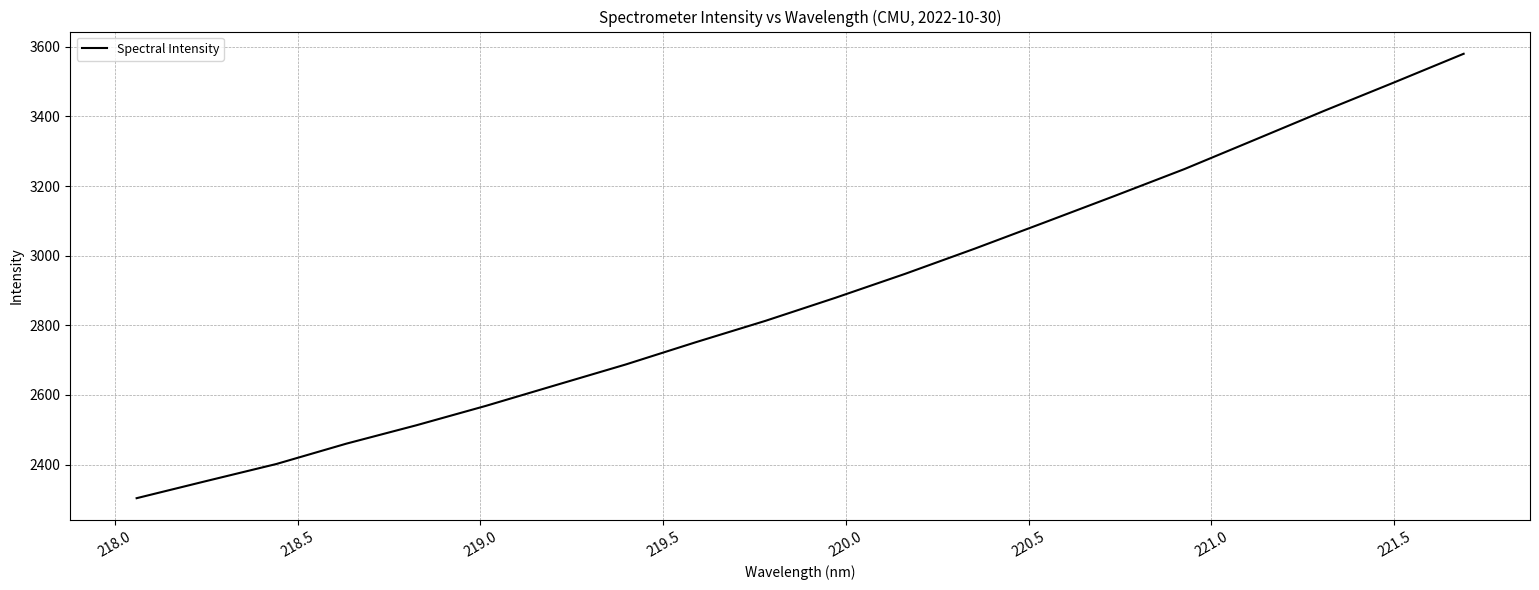

What is the sum of all values?

57668.4